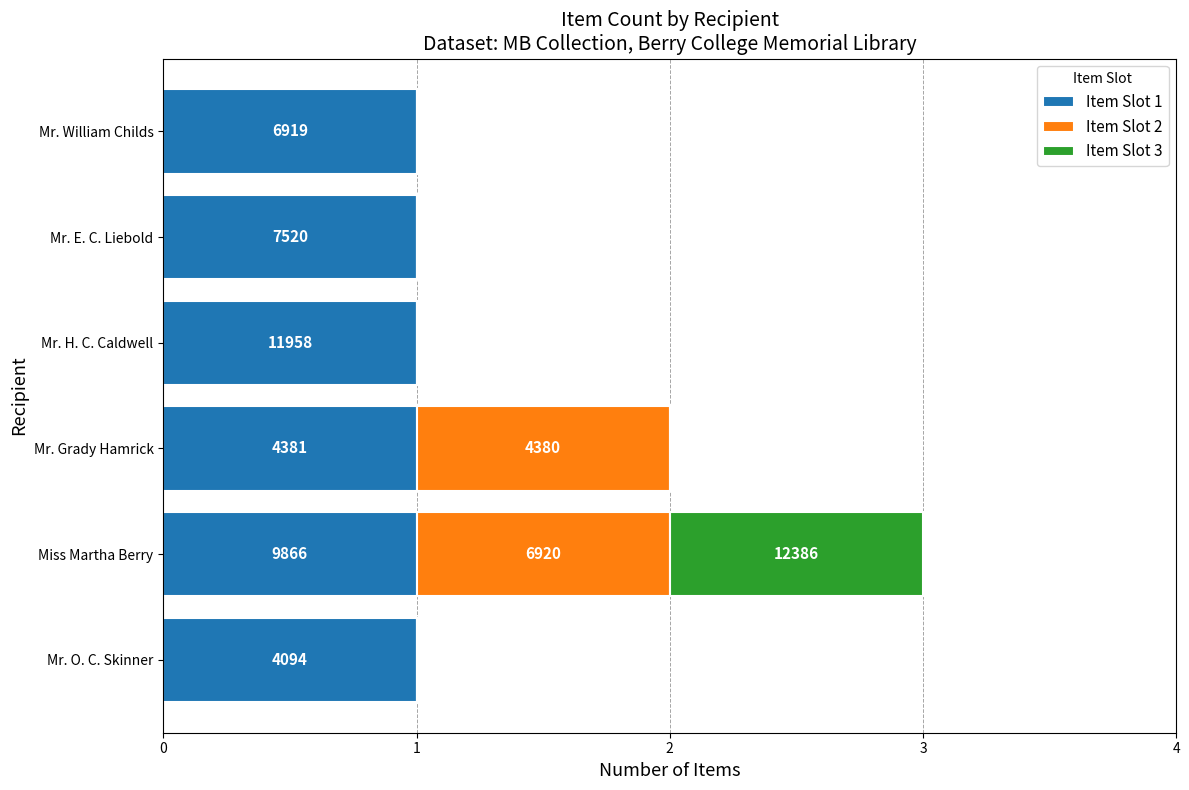

What are all the series names shown in the legend?

Item Slot 1, Item Slot 2, Item Slot 3